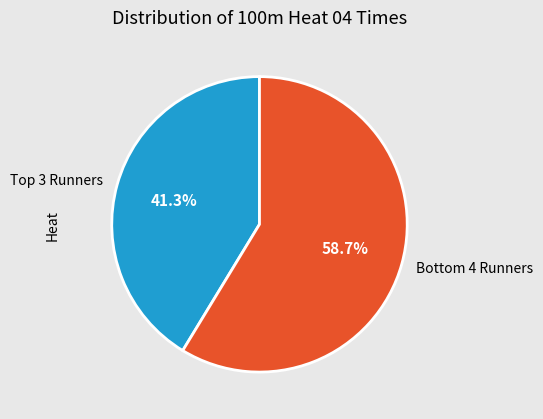

Which slice represents more than half of the pie?

Bottom 4 Runners